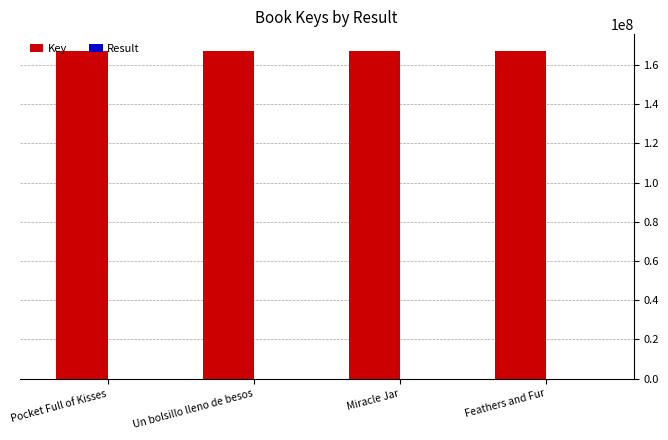

The Key series shows 167443112 at Pocket Full of Kisses. True or false?

True